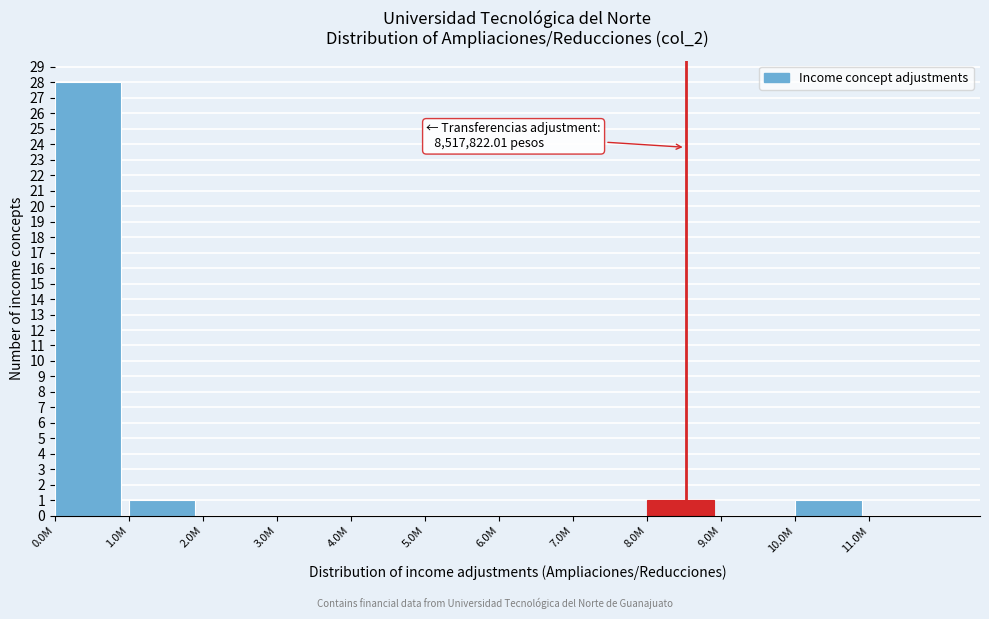

Reading left to right, transcribe all the data shown in this chart.

0.0M=28	1.0M=1	2.0M=0	3.0M=0	4.0M=0	5.0M=0	6.0M=0	7.0M=0	8.0M=1	9.0M=0	10.0M=1	11.0M=0